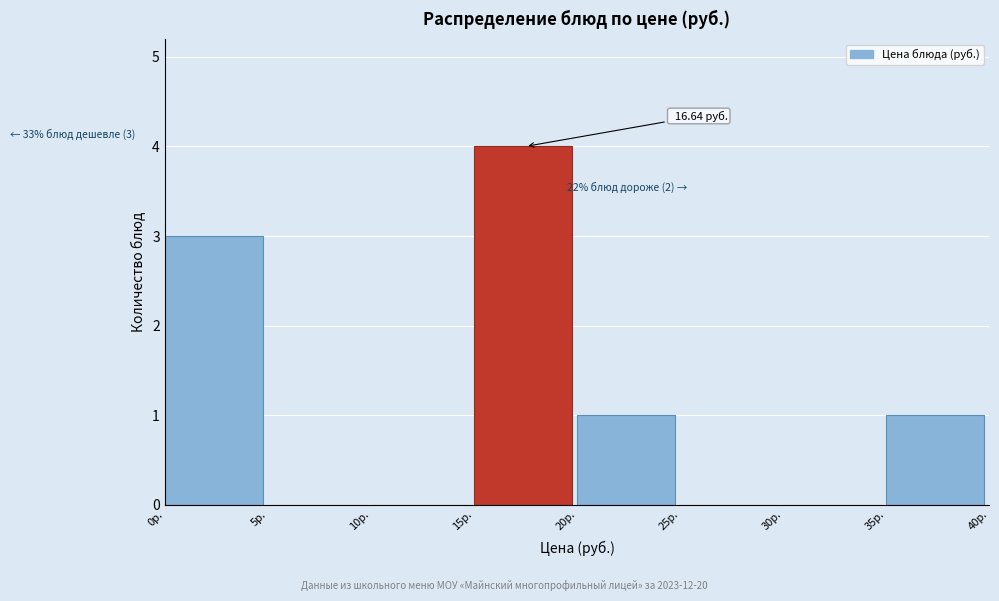

Over which range of the x-axis is the bar tallest?

15 to 20